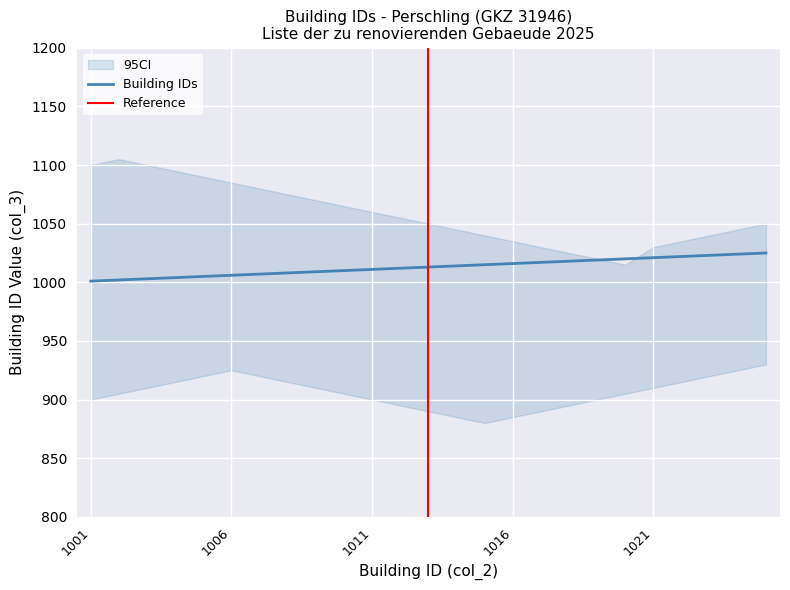

At which label does the data first exceed 1013?

1014